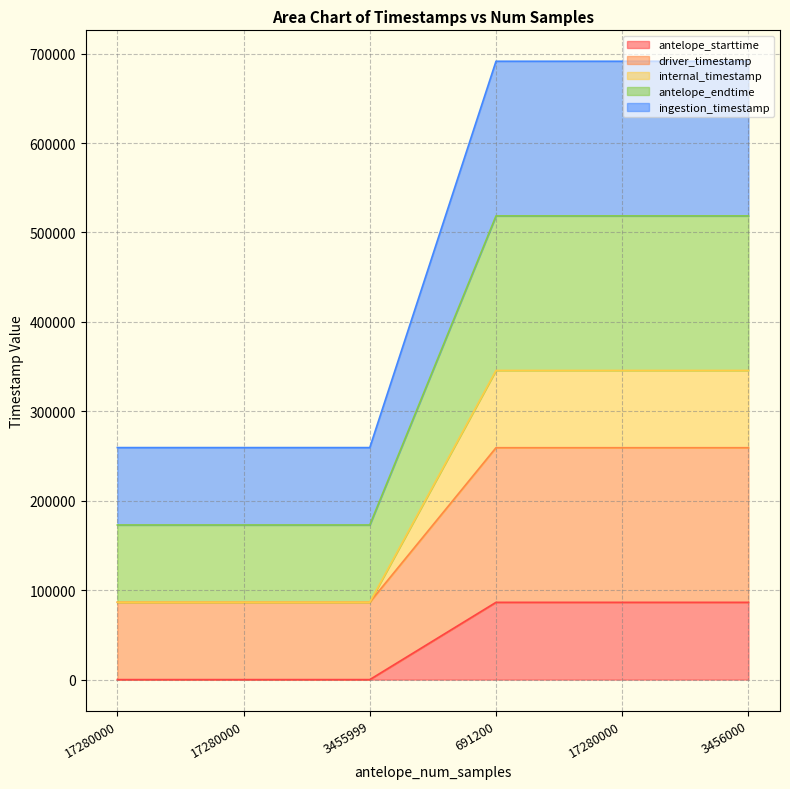

Does the chart display data point markers on the line(s)?

No